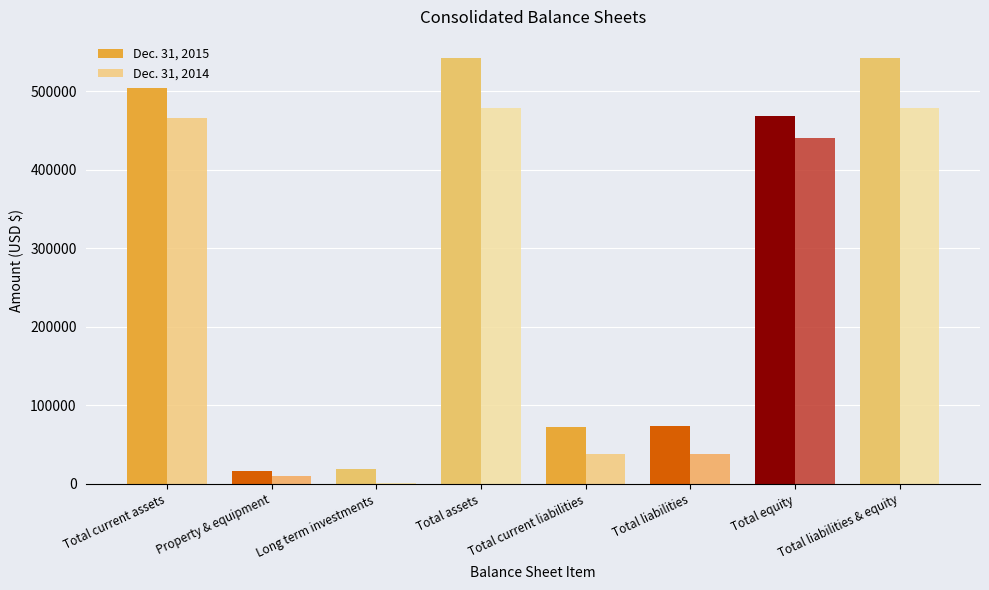

At which label does Dec. 31, 2015 first exceed 468386?

Total current assets